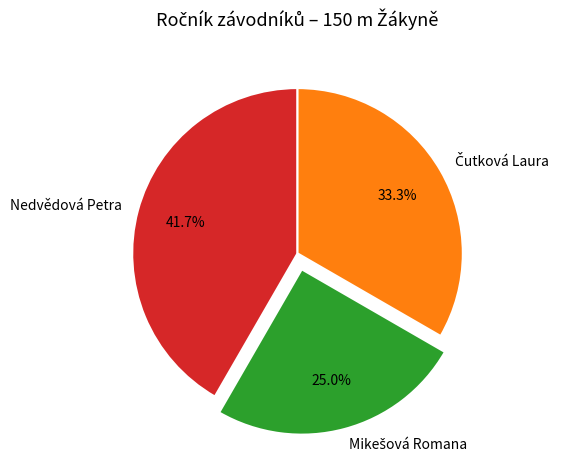

The Nedvědová Petra slice represents 42% of the pie. True or false?

True